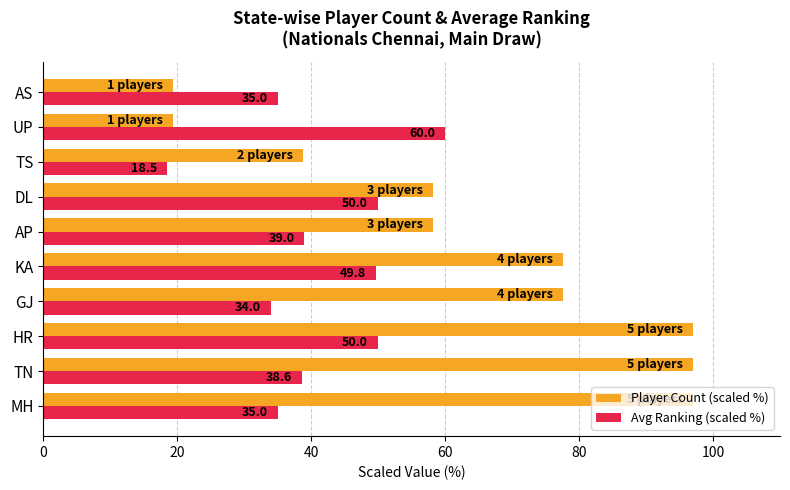

List the series in order of their overall mean, lowest first.

Avg Ranking (scaled %), Player Count (scaled %)